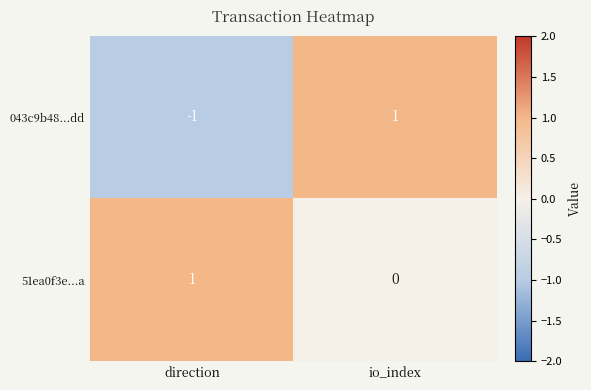

How many data points in 043c9b48...dd are less than 1?

1